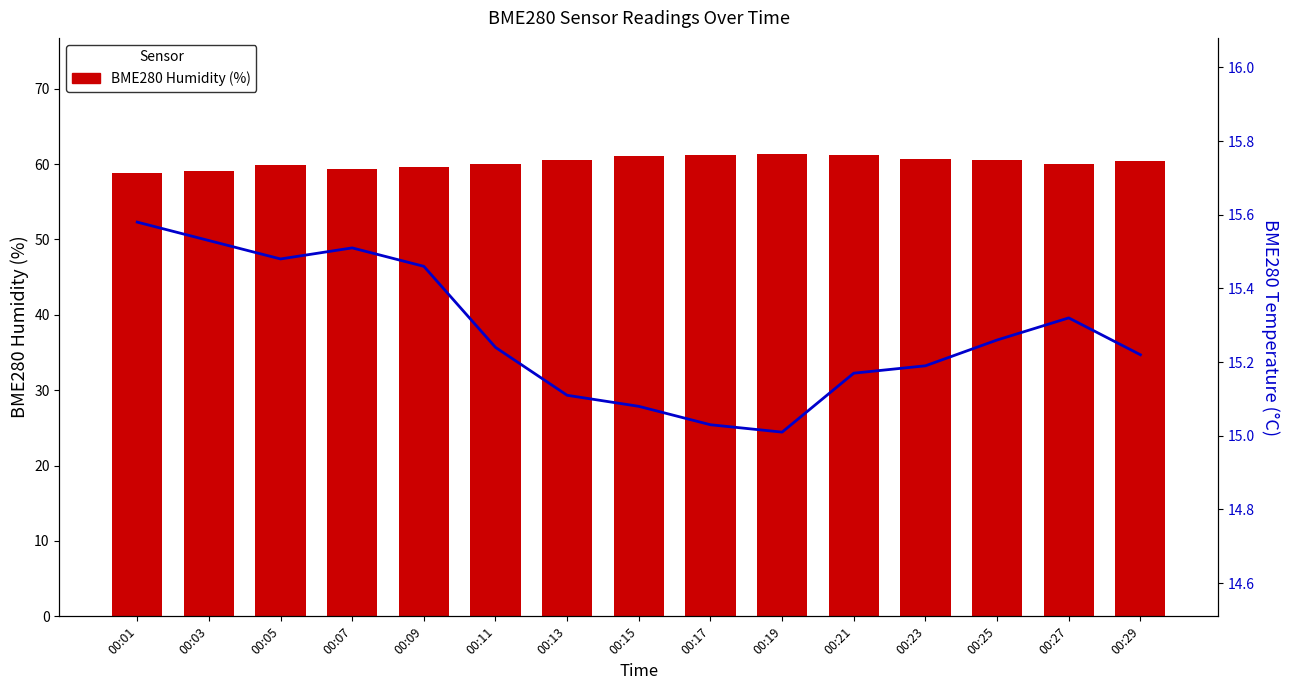

True or false: BME280 Humidity (%) has a value of 61.4 at 00:19.

True